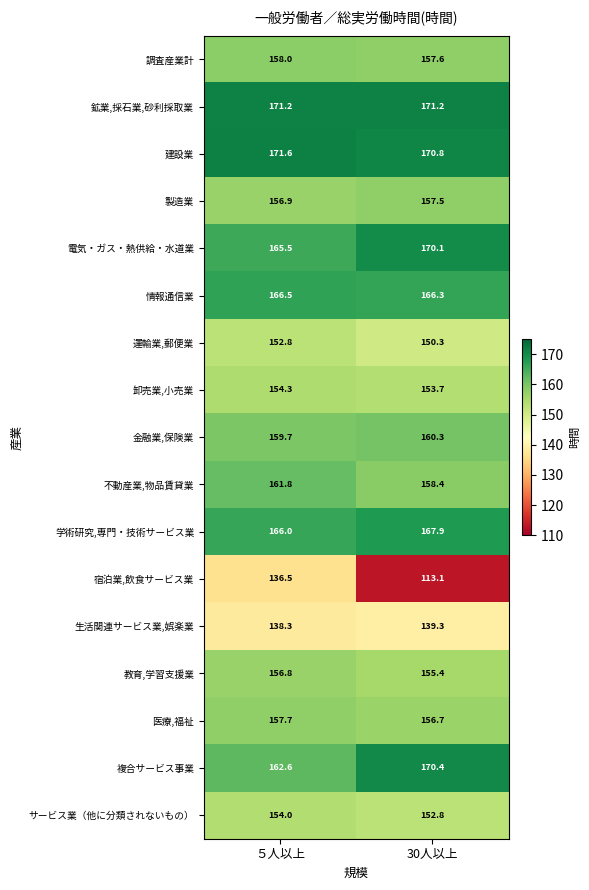

What is the sum of all 建設業 values?

342.4